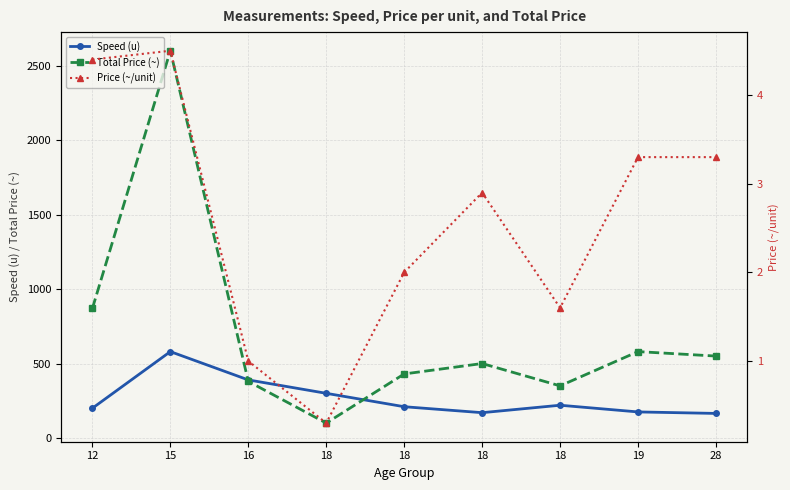

What is the difference between the maximum and minimum values in the Price (~/unit) series?

4.2